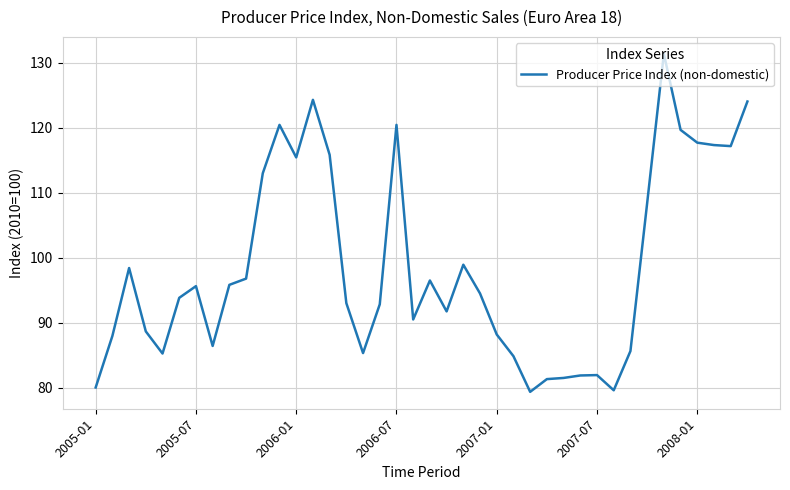

What is the minimum value shown in the chart?

79.3